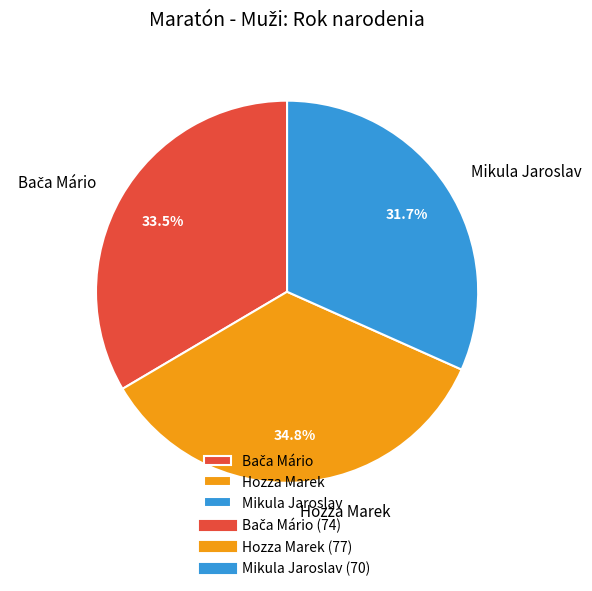

To the nearest percent, what portion does Mikula Jaroslav represent?

32%